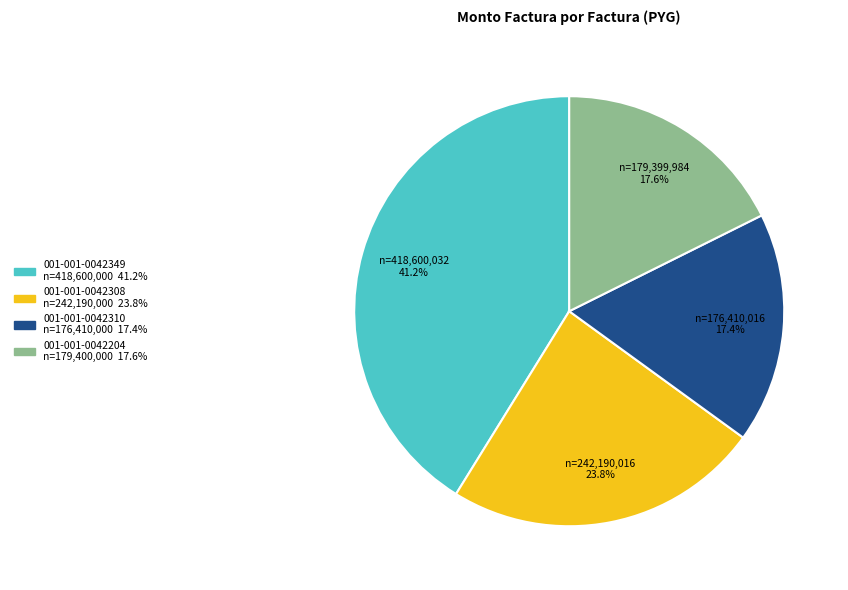

How many slices are in this pie chart?

4